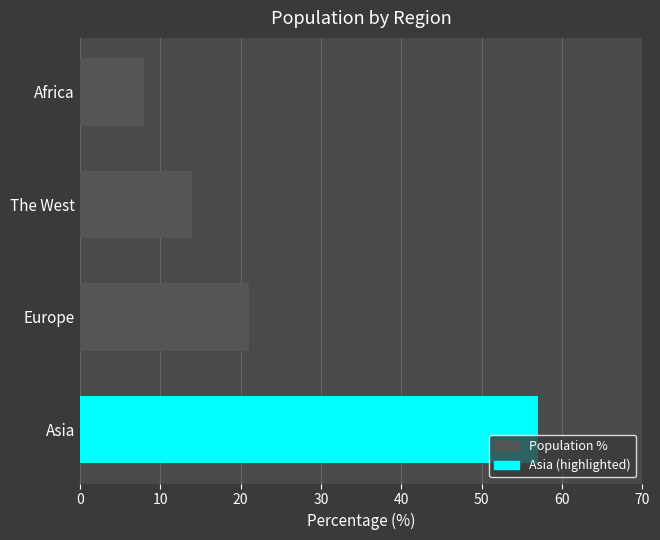

What is the greatest value displayed?

57